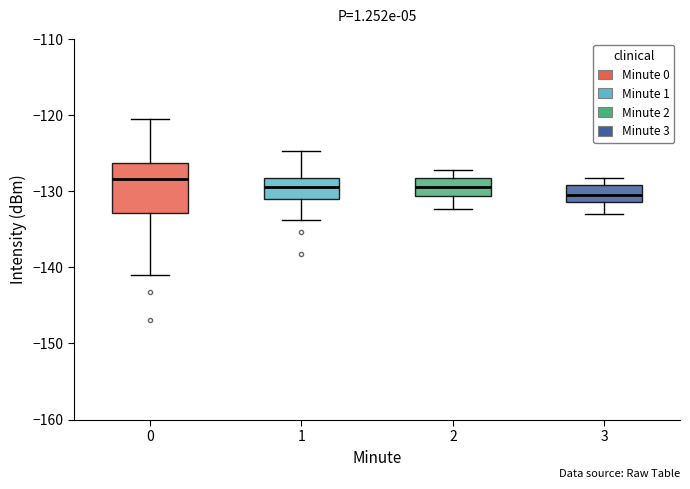

Which box's median line is the lowest?

3